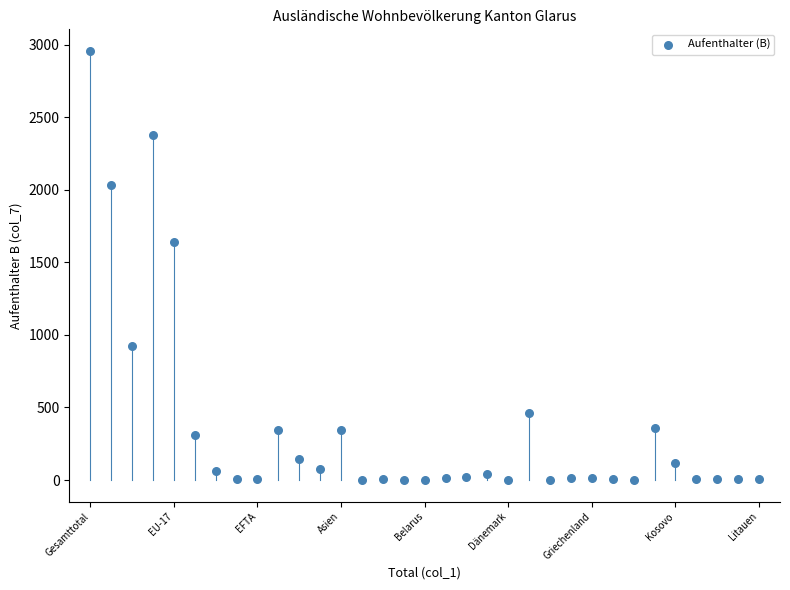

What is the range of Y values (max minus min)?

2957